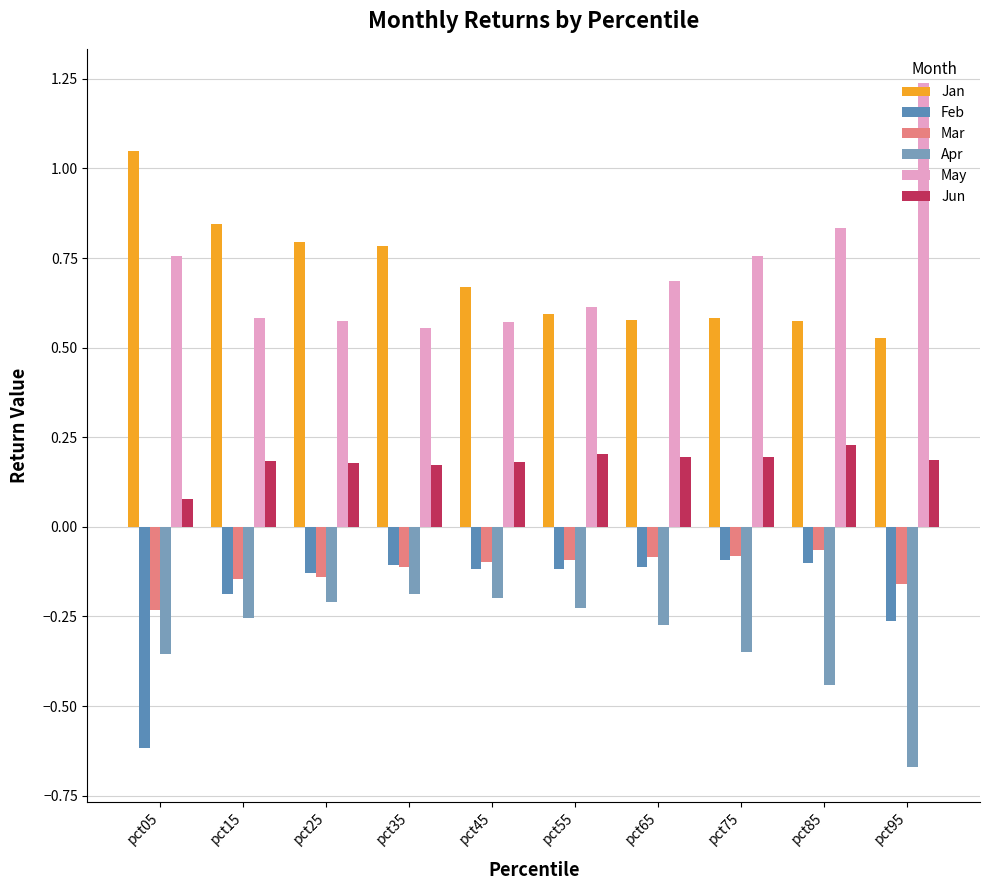

At which label is Jan closest to 0?

pct95